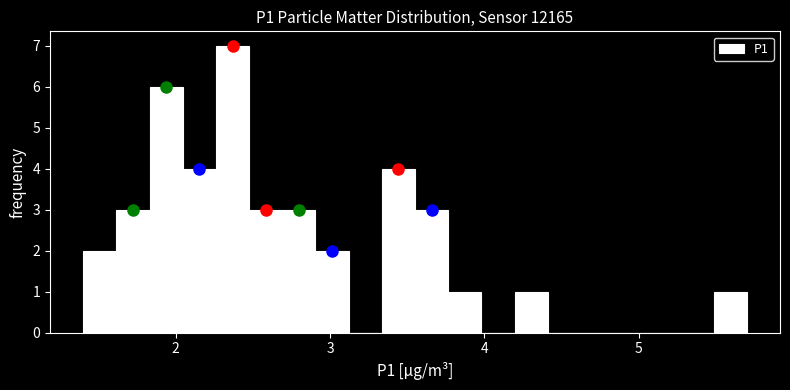

Read against the x-axis, roughly where is the centre of the tallest bar?

2.4